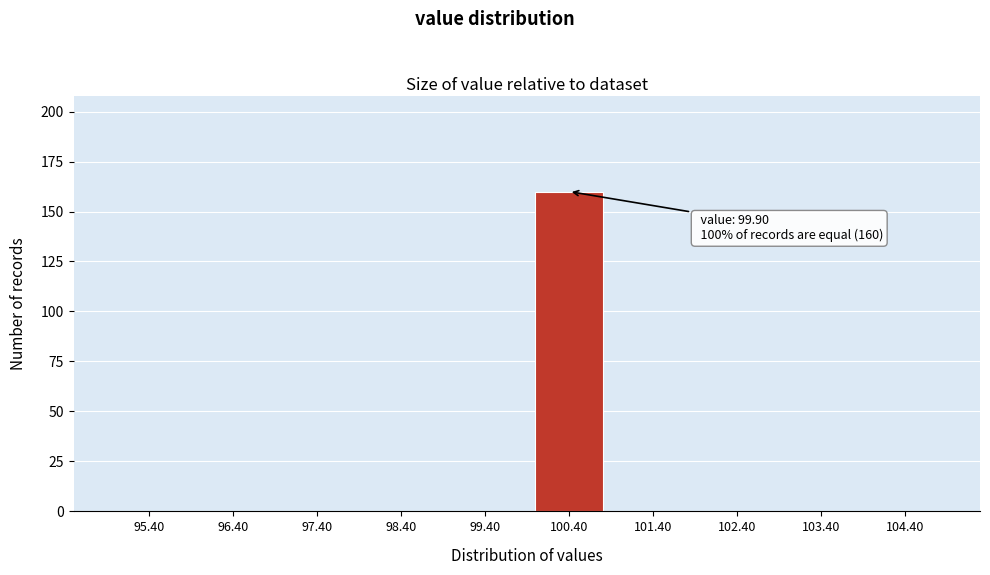

Over which range of the x-axis is the bar tallest?

99.9 to 100.9